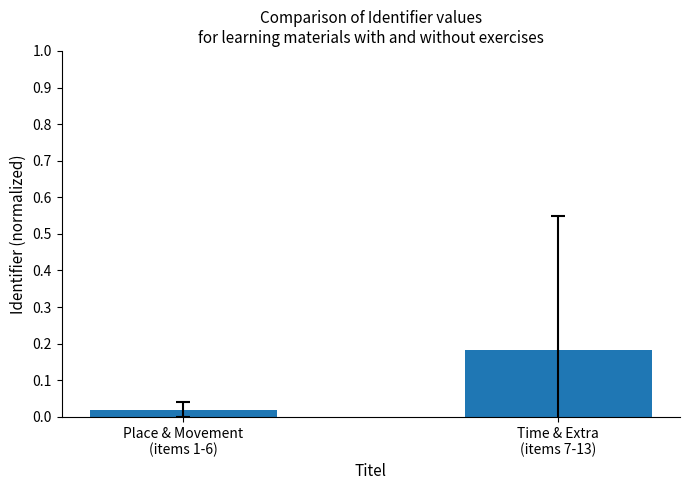

Is it true that the value at Time & Extra
(items 7-13) is 0.1?

False